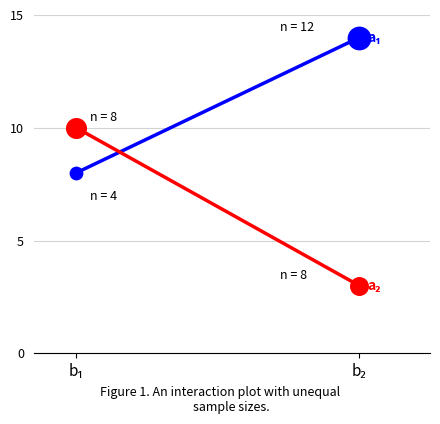

What is the total value across all series at b₁?

18